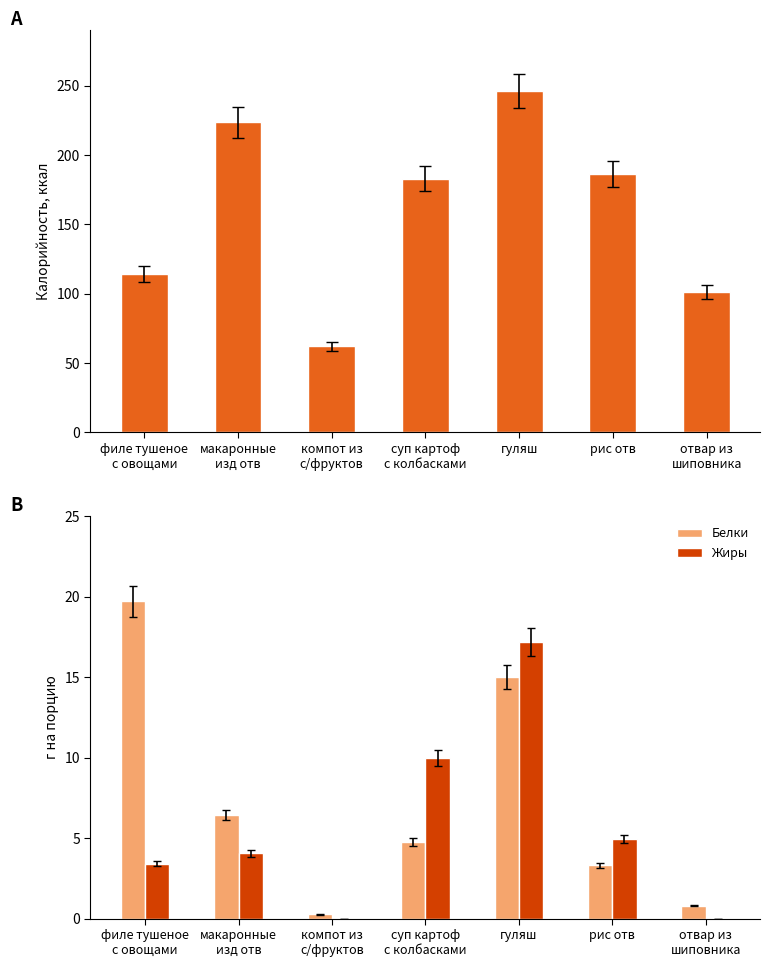

Which series has the largest total across all categories?

Калорийность